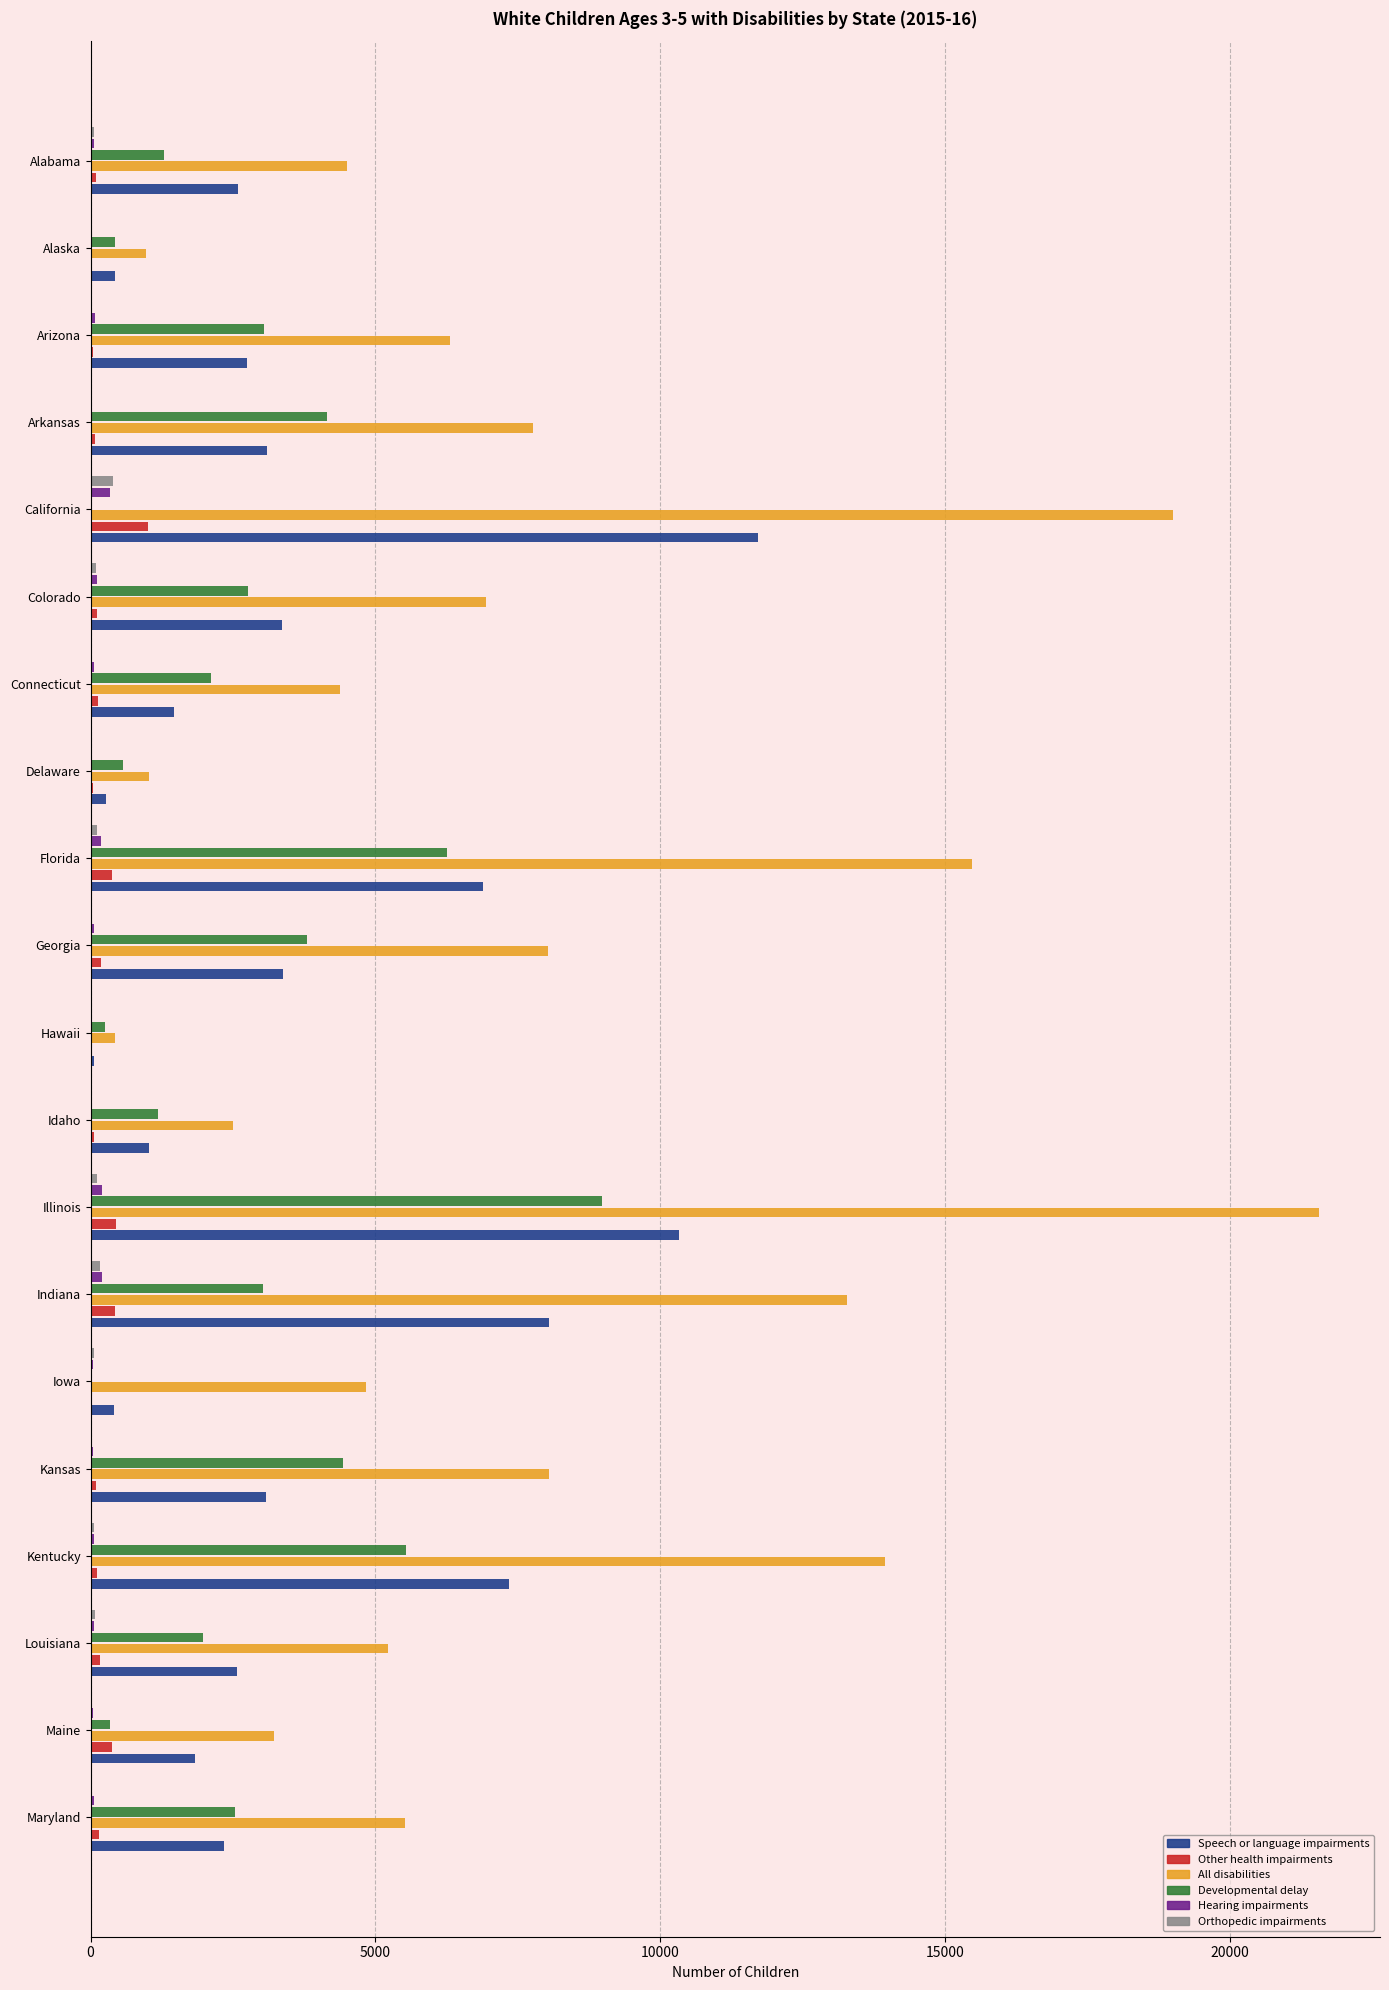

What is the maximum value shown in the chart?

21554